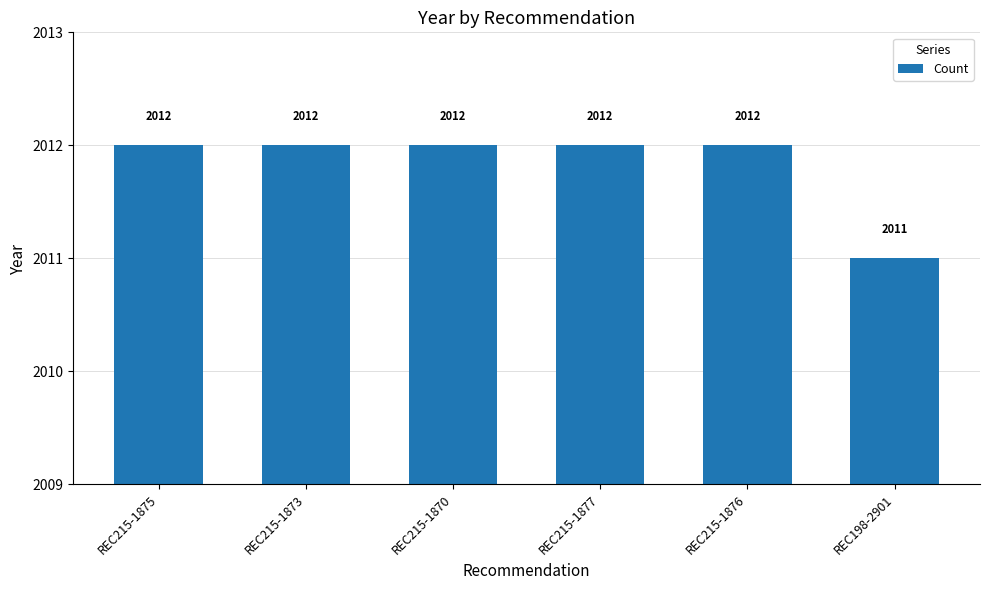

Is it true that the value at REC198-2901 is 3017?

False